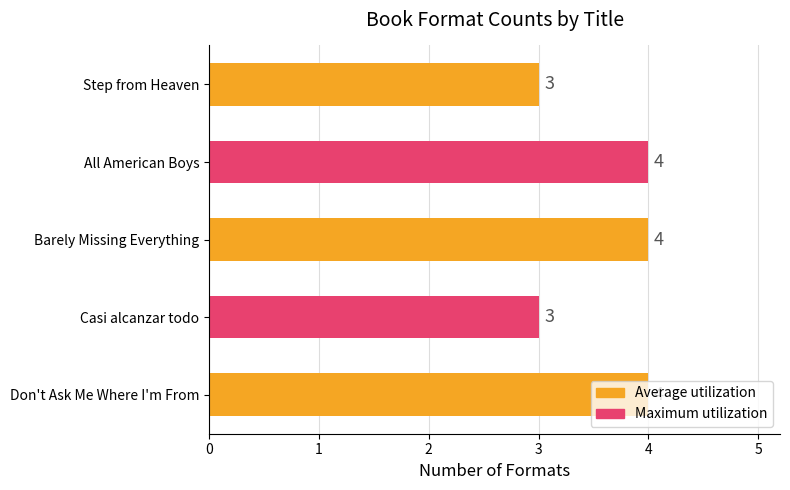

How many values are between 3 and 4?

5